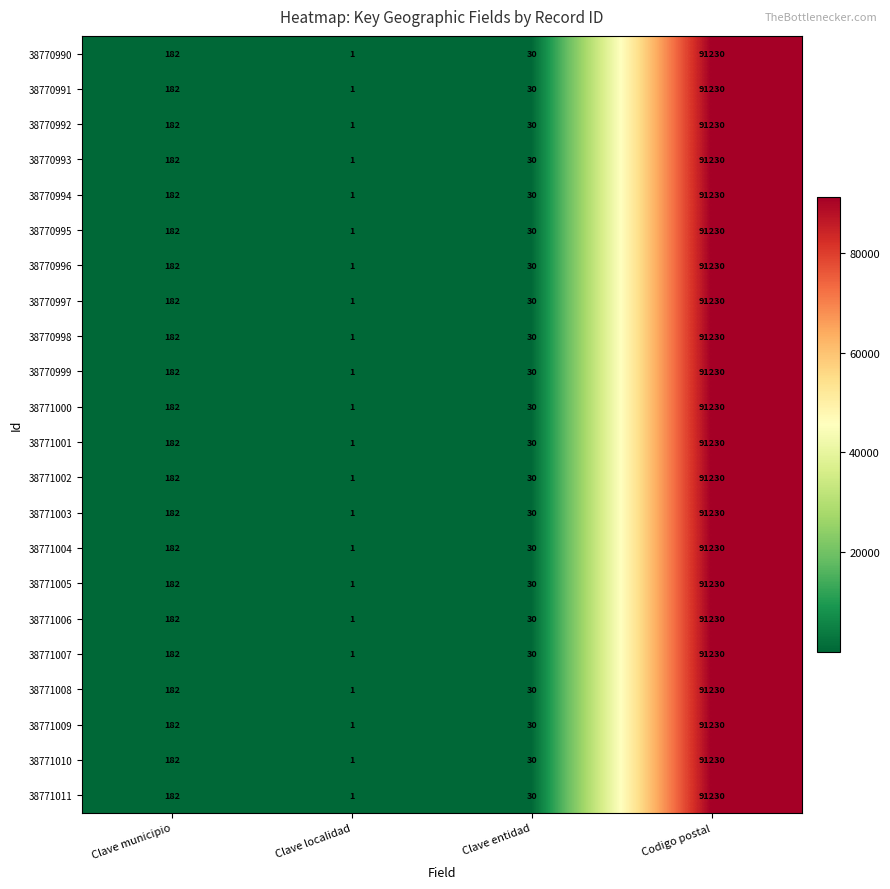

The 38770997 series shows 120 at Clave municipio. True or false?

False